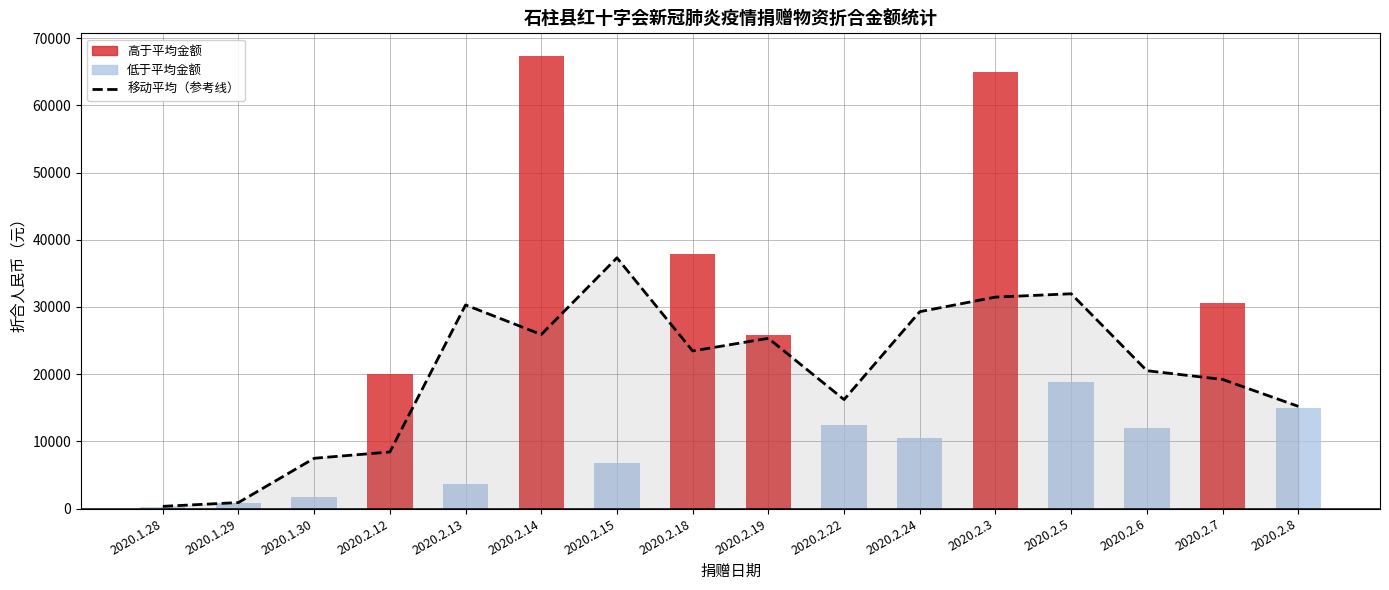

Is the value of 折合人民币 at 2020.2.3 greater than the value of 移动平均（参考线） at 2020.2.13?

Yes